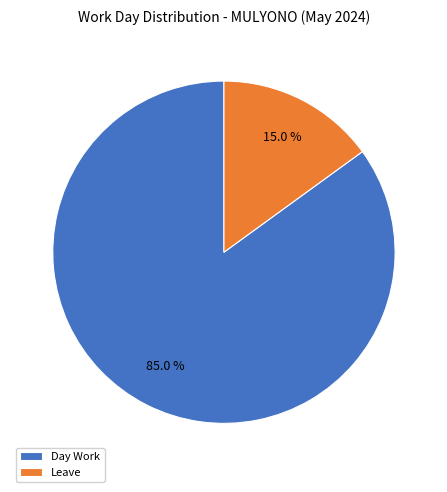

How many slices are in this pie chart?

2